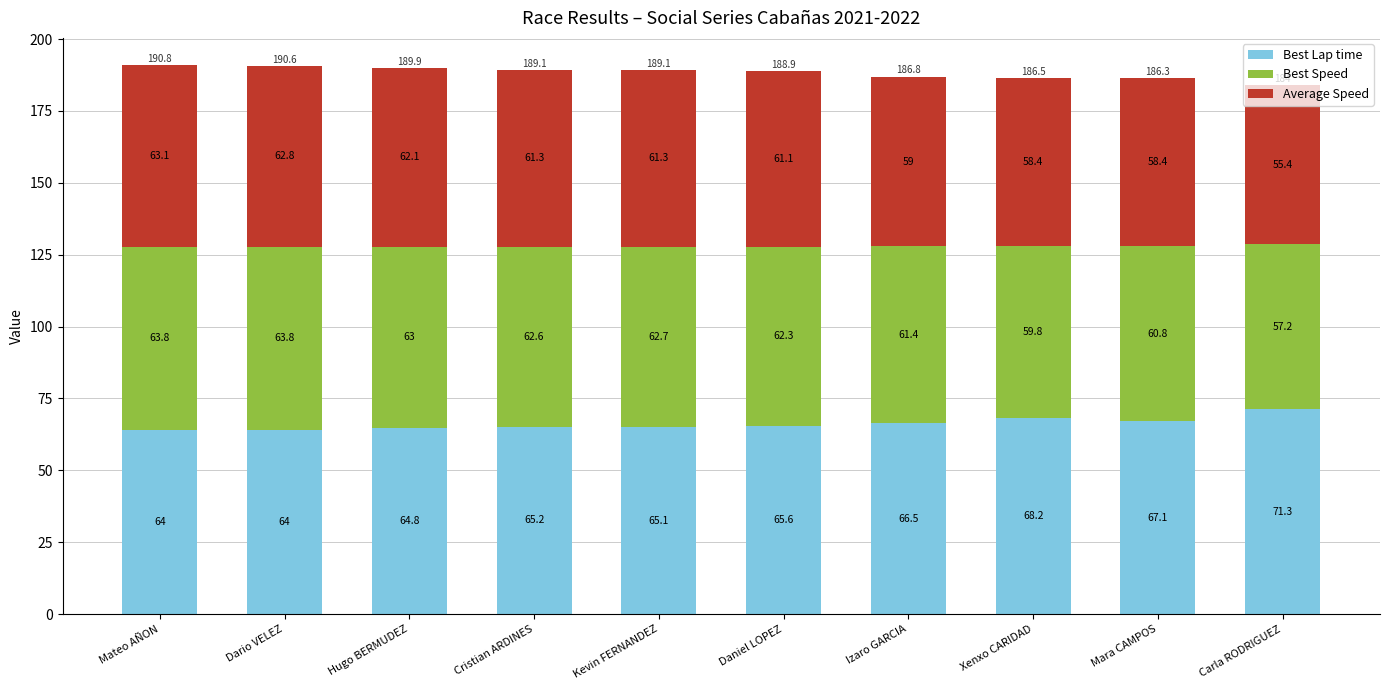

True or false: Best Lap time has a value of 65.2 at Cristian ARDINES.

True